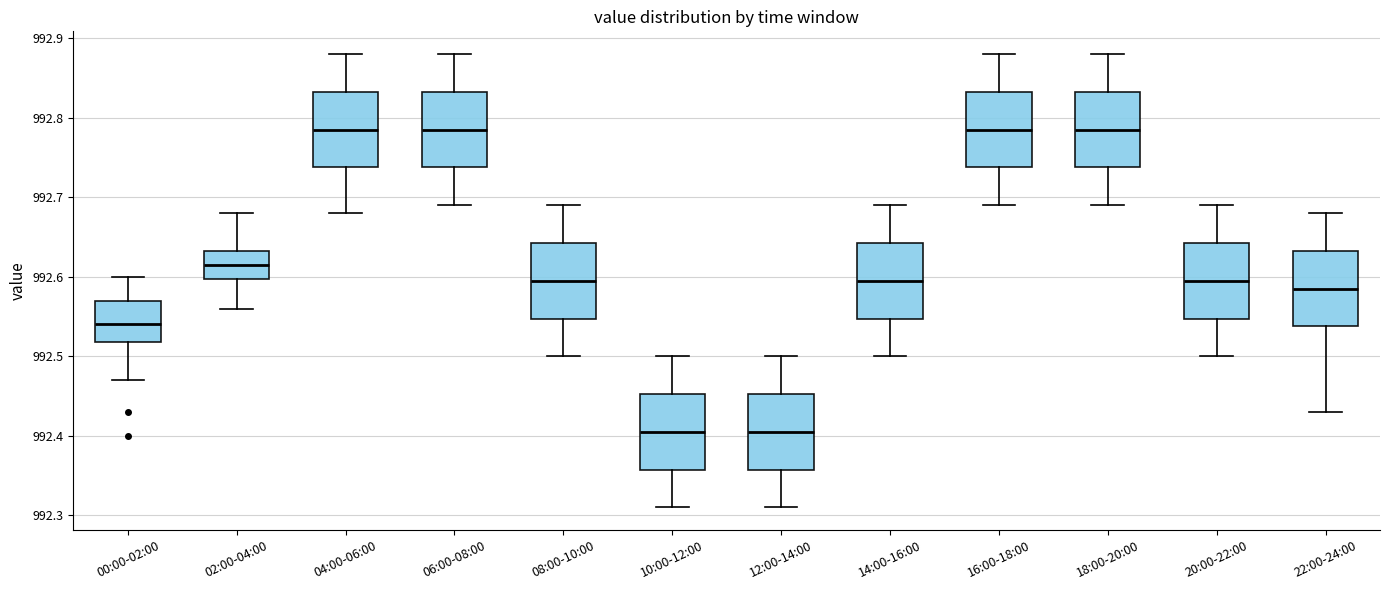

Reading left to right, read every box against the y-axis: the position of its median line, the range the box covers, and the ends of its whiskers. The values are not printed on the chart, so give them approximately, as read against the axis.

00:00-02:00: median 992.54, box 992.52 to 992.57, whiskers 992.47 to 992.60
02:00-04:00: median 992.62, box 992.60 to 992.63, whiskers 992.56 to 992.68
04:00-06:00: median 992.79, box 992.74 to 992.83, whiskers 992.68 to 992.88
06:00-08:00: median 992.79, box 992.74 to 992.83, whiskers 992.69 to 992.88
08:00-10:00: median 992.60, box 992.55 to 992.64, whiskers 992.50 to 992.69
10:00-12:00: median 992.41, box 992.36 to 992.45, whiskers 992.31 to 992.50
12:00-14:00: median 992.41, box 992.36 to 992.45, whiskers 992.31 to 992.50
14:00-16:00: median 992.60, box 992.55 to 992.64, whiskers 992.50 to 992.69
16:00-18:00: median 992.79, box 992.74 to 992.83, whiskers 992.69 to 992.88
18:00-20:00: median 992.79, box 992.74 to 992.83, whiskers 992.69 to 992.88
20:00-22:00: median 992.60, box 992.55 to 992.64, whiskers 992.50 to 992.69
22:00-24:00: median 992.59, box 992.54 to 992.63, whiskers 992.43 to 992.68